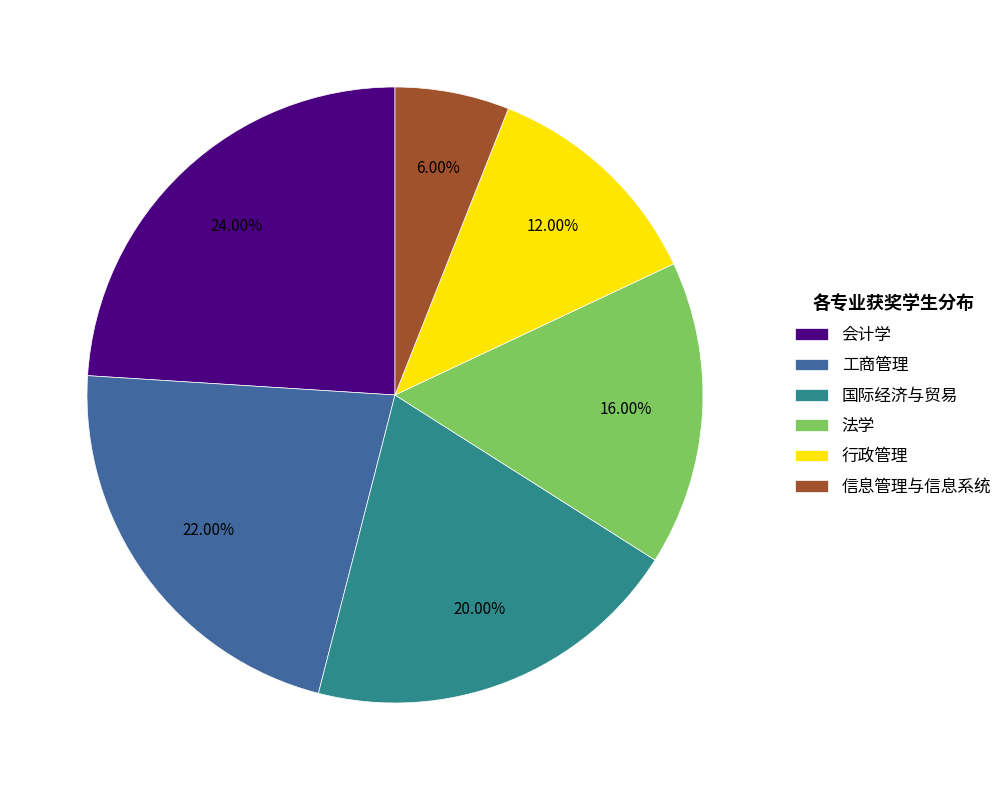

The 行政管理 slice represents 2% of the pie. True or false?

False